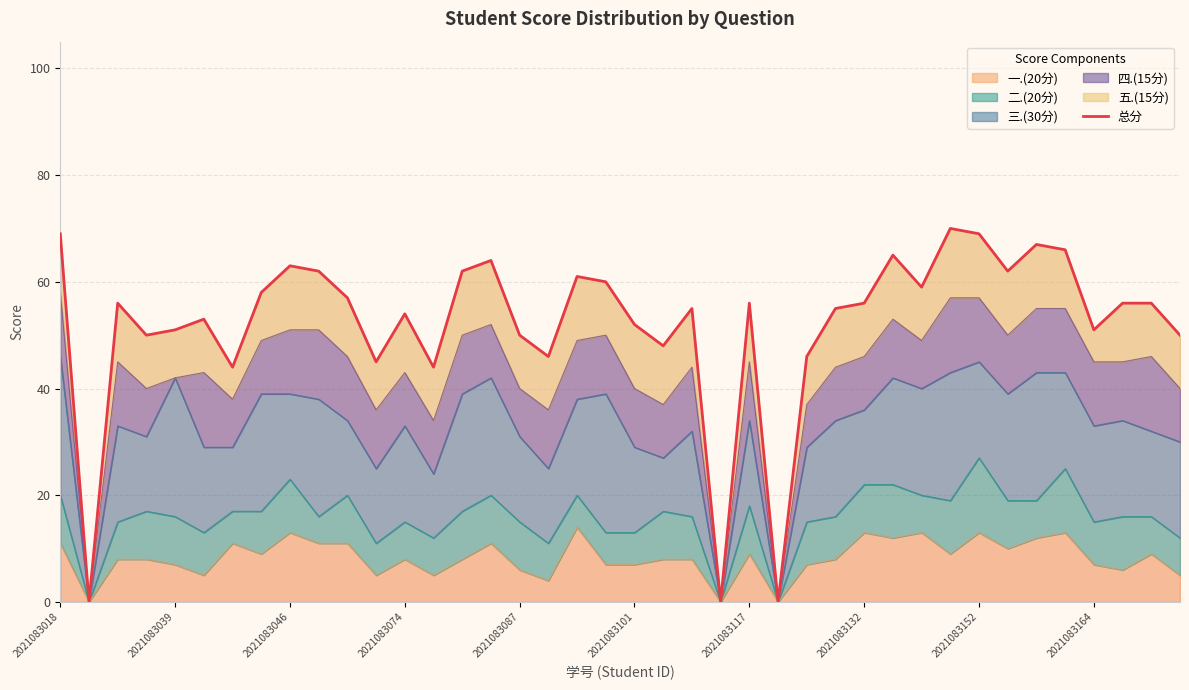

Does the chart display data point markers on the line(s)?

No